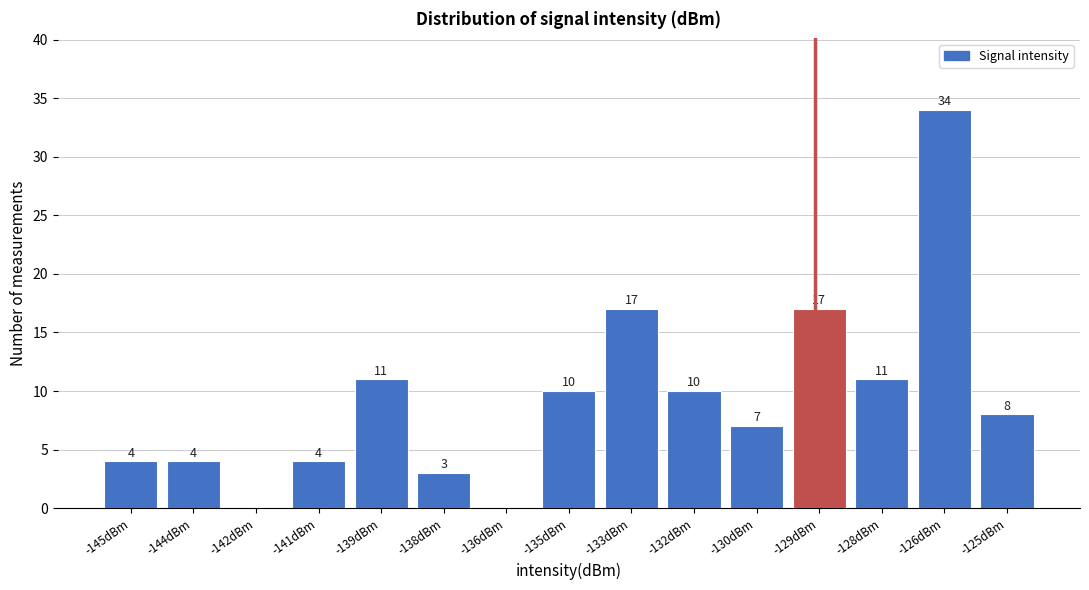

Reading right to left, list all the values displayed in this chart.

-125dBm=8	-126dBm=34	-128dBm=11	-129dBm=17	-130dBm=7	-132dBm=10	-133dBm=17	-135dBm=10	-136dBm=0	-138dBm=3	-139dBm=11	-141dBm=4	-142dBm=0	-144dBm=4	-145dBm=4